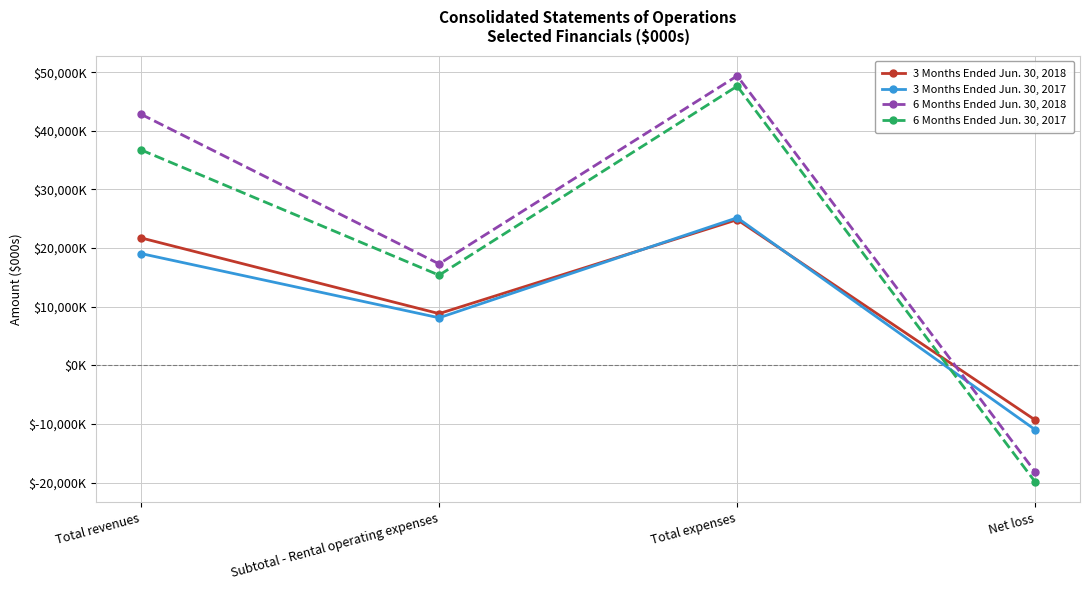

Reading left to right, what are all the values shown in this chart?

3 Months Ended Jun. 30, 2018: 21747	8837	24852	-9315
3 Months Ended Jun. 30, 2017: 19075	8128	25178	-10969
6 Months Ended Jun. 30, 2018: 42827	17313	49365	-18159
6 Months Ended Jun. 30, 2017: 36750	15390	47612	-19876